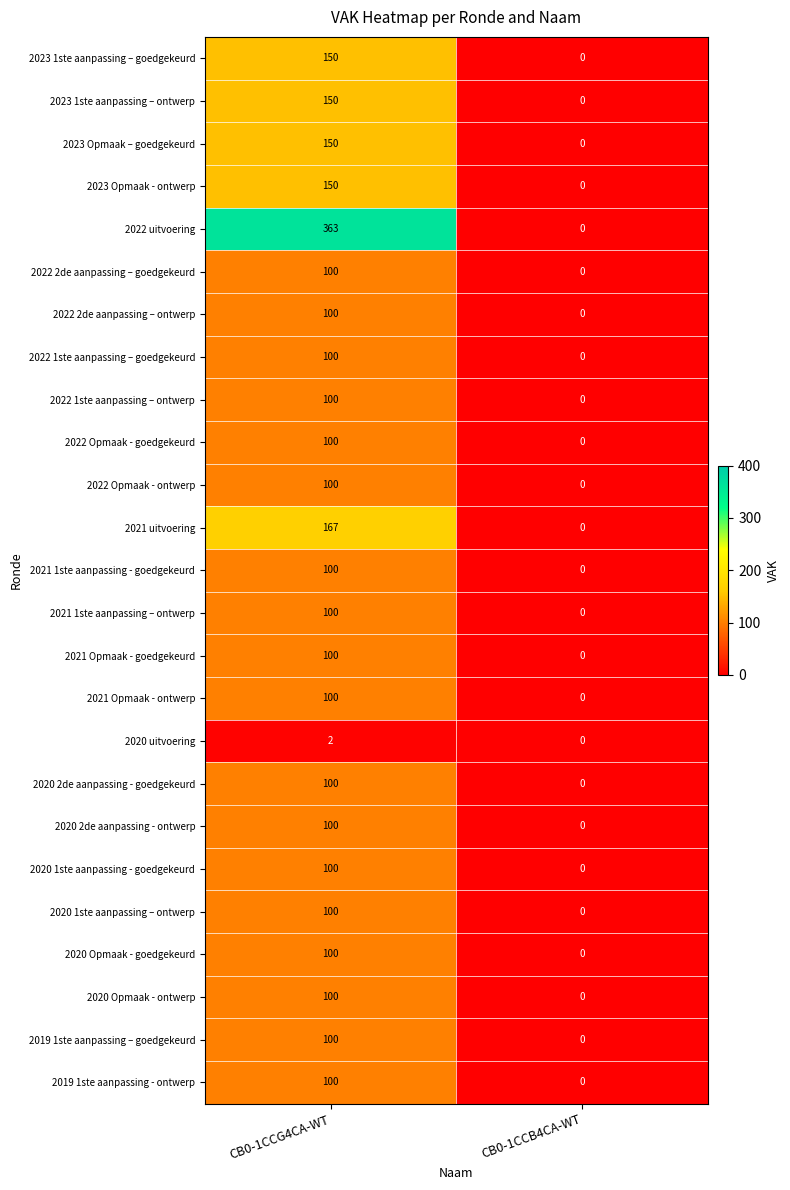

Rank the categories by 2020 1ste aanpassing – ontwerp value from highest to lowest.

CB0-1CCG4CA-WT, CB0-1CCB4CA-WT